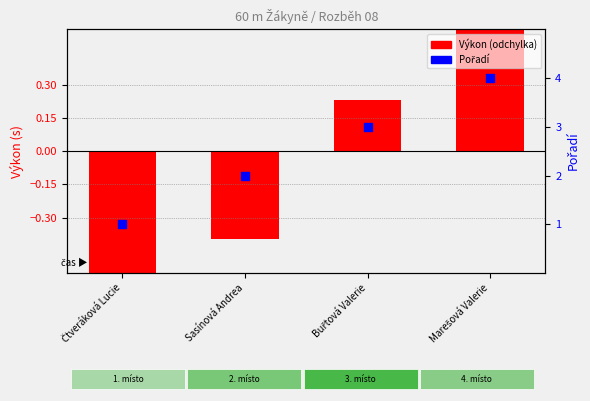

What are all the series names shown in the legend?

Výkon (odchylka), Pořadí